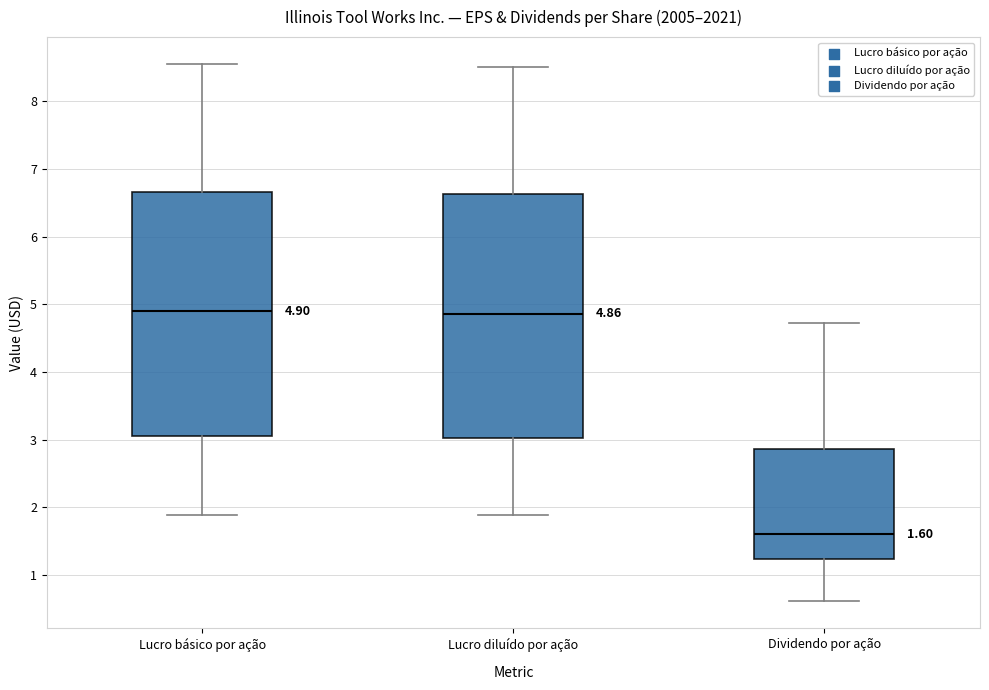

Which box's median line is the lowest?

Dividendo por ação